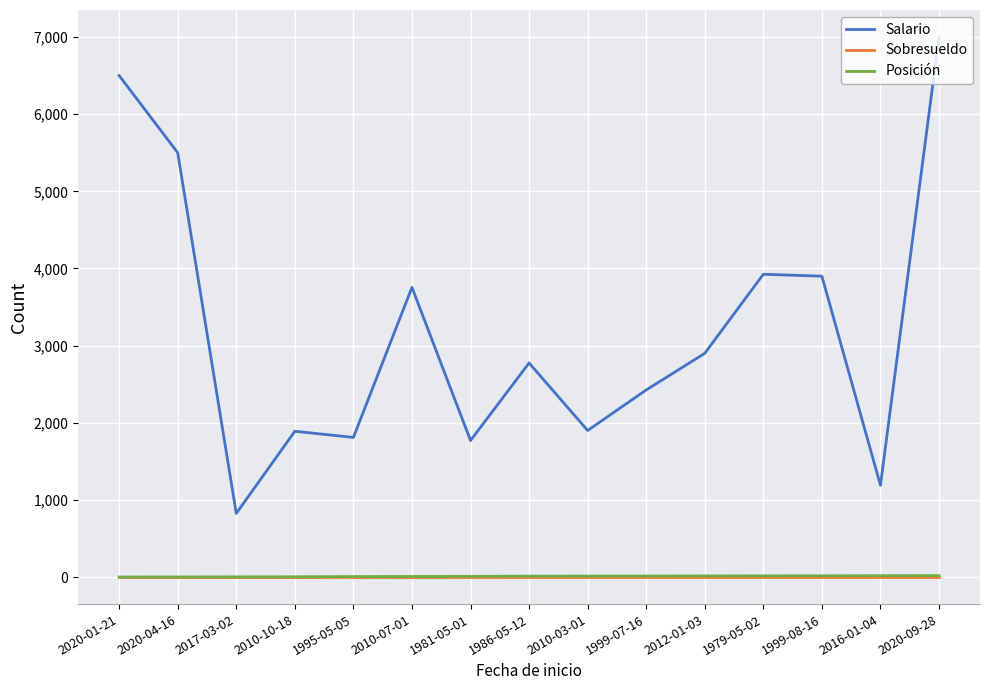

The value of Posición at 2020-01-21 is 1. True or false?

True